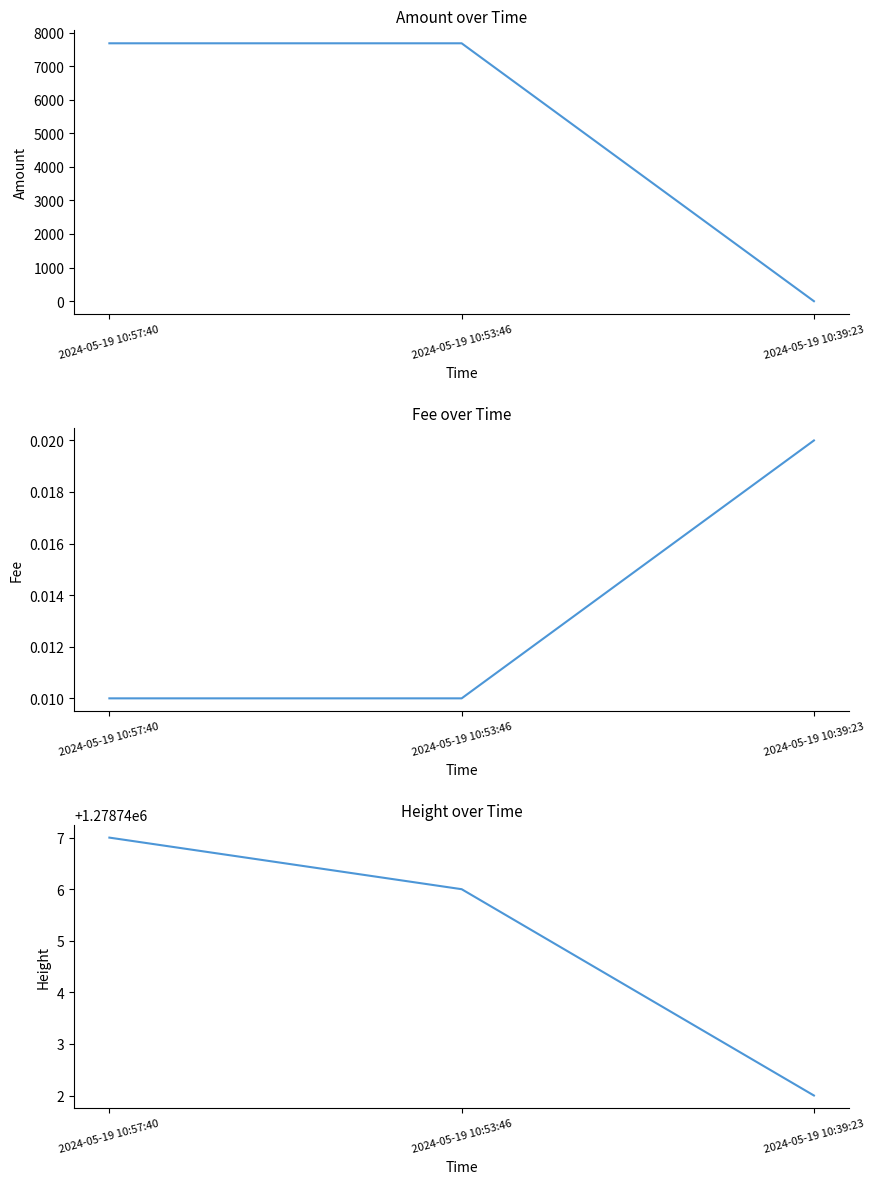

What is the difference between the maximum and minimum values in the Height series?

5.0